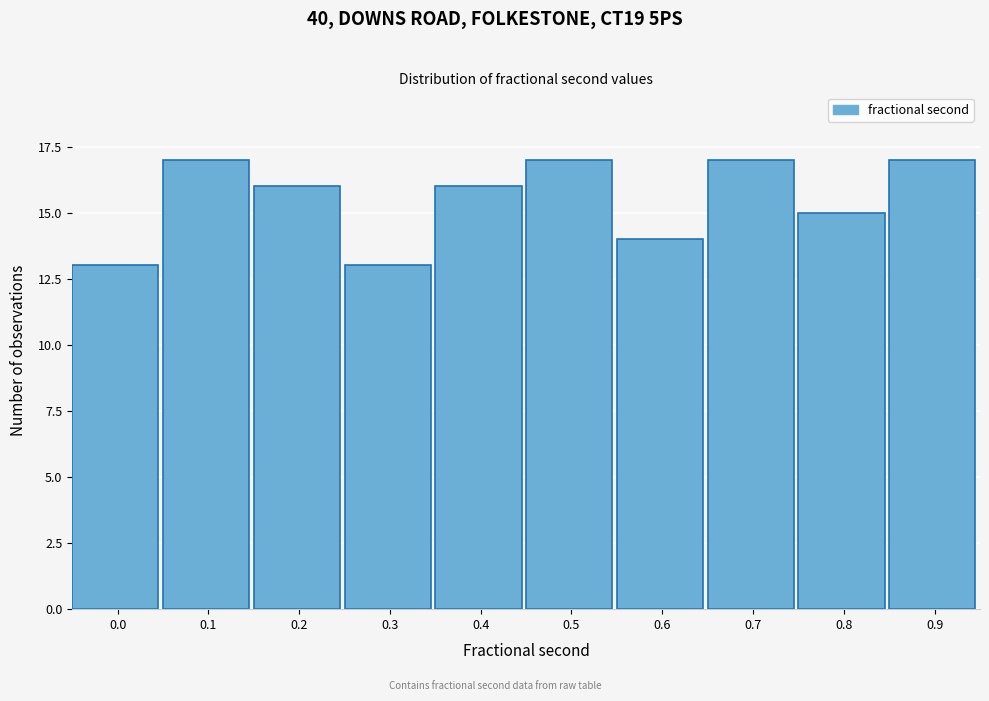

Reading left to right, what are all the values shown in this chart?

13	17	16	13	16	17	14	17	15	17